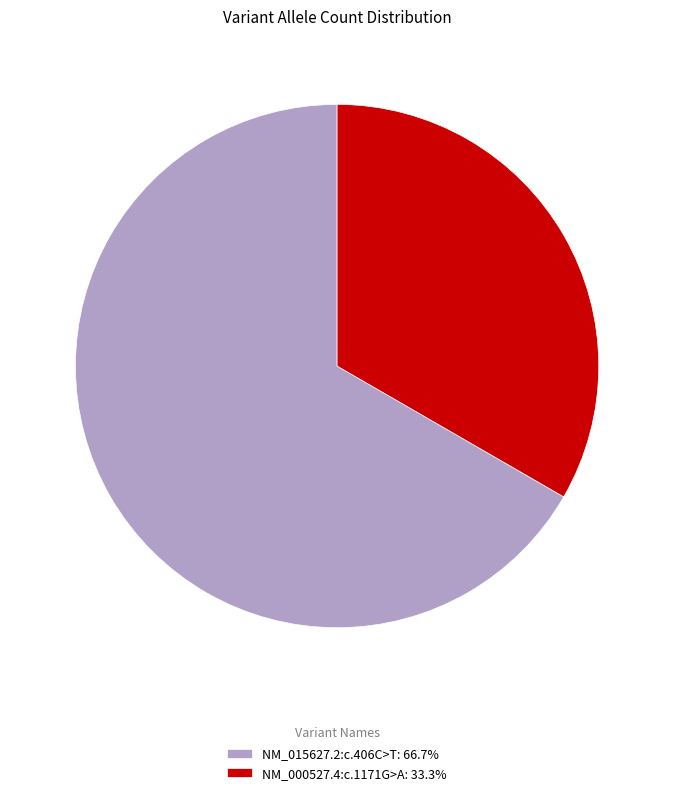

Is NM_015627.2:c.406C>T: 66.7% the majority of the pie?

Yes